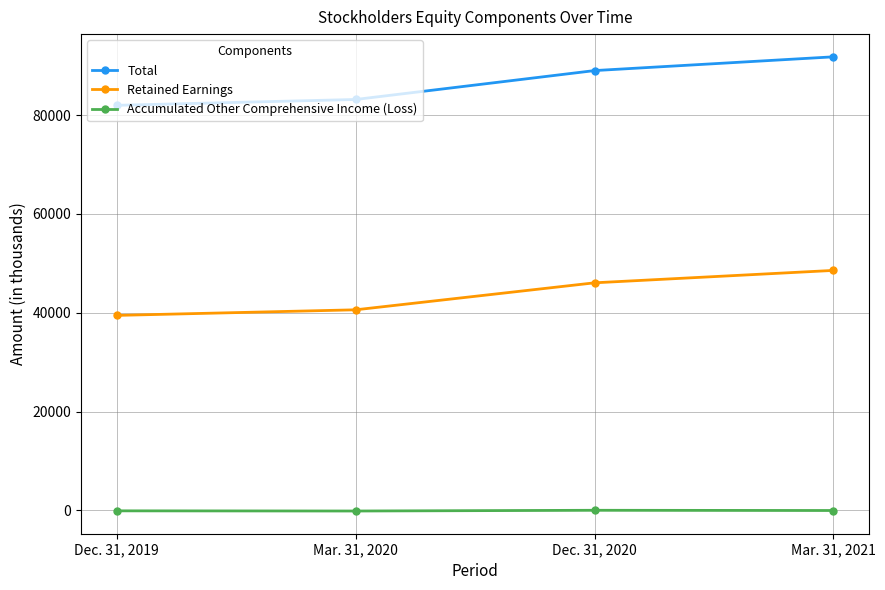

Which series has the largest range (max minus min)?

Total